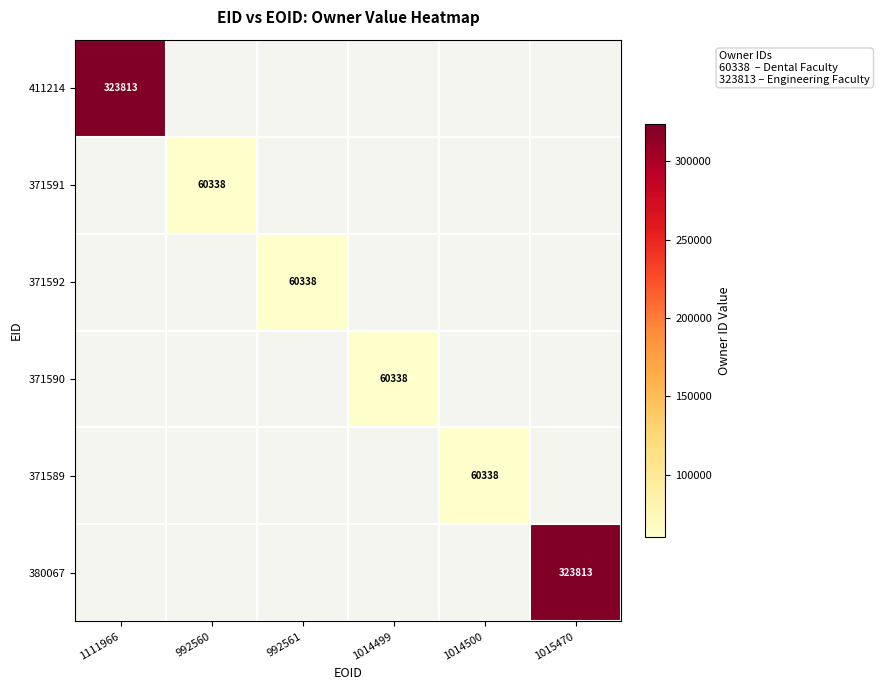

True or false: 380067 has a value of 323813 at 1015470.

True